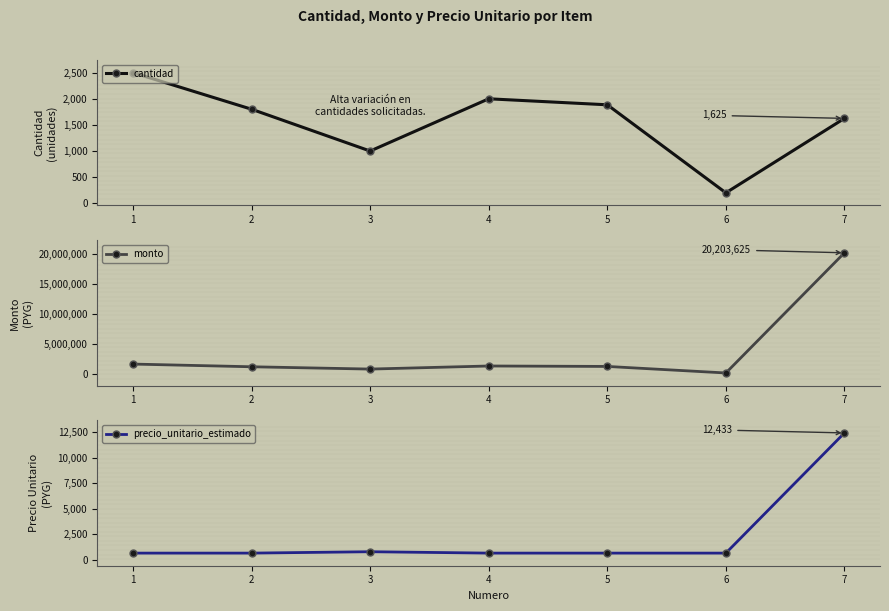

How many interior local peaks does the precio_unitario_estimado series have?

1